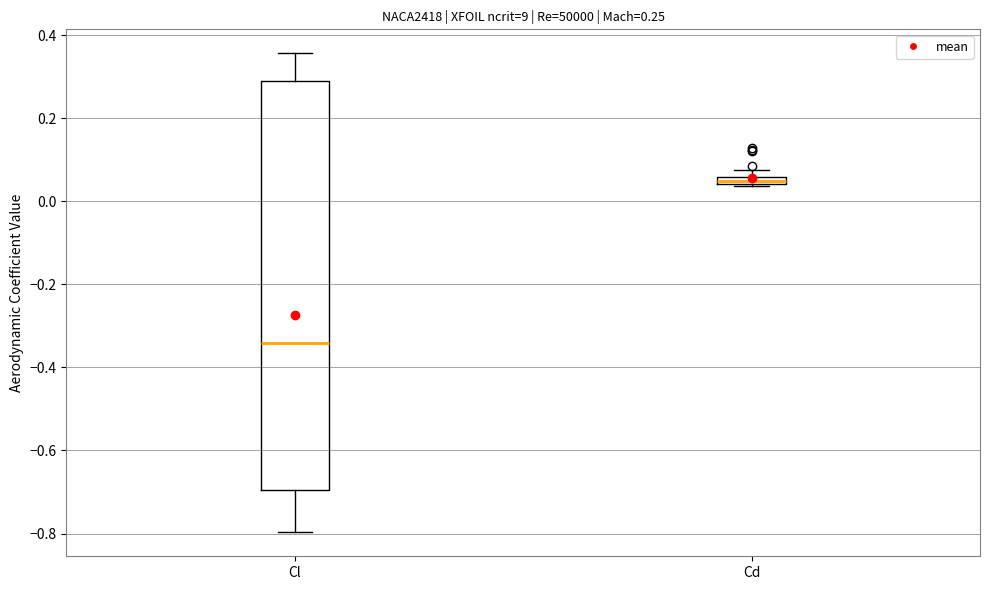

Which box's median line is the lowest?

Cl